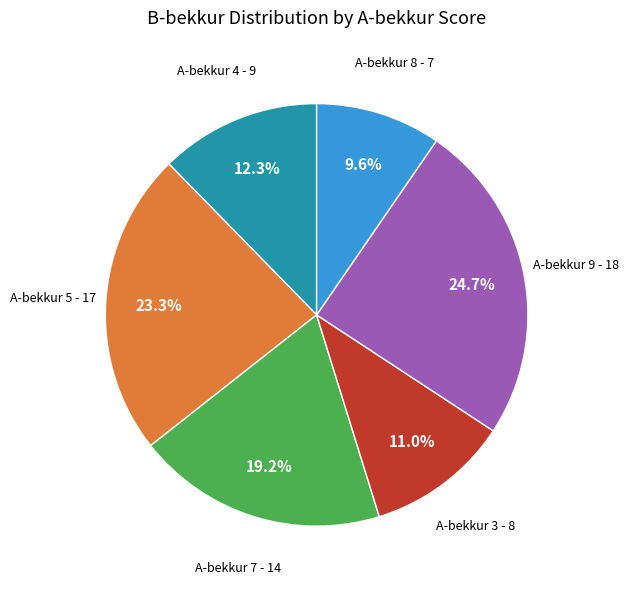

Which has a higher value, A-bekkur 9 or A-bekkur 4?

A-bekkur 9